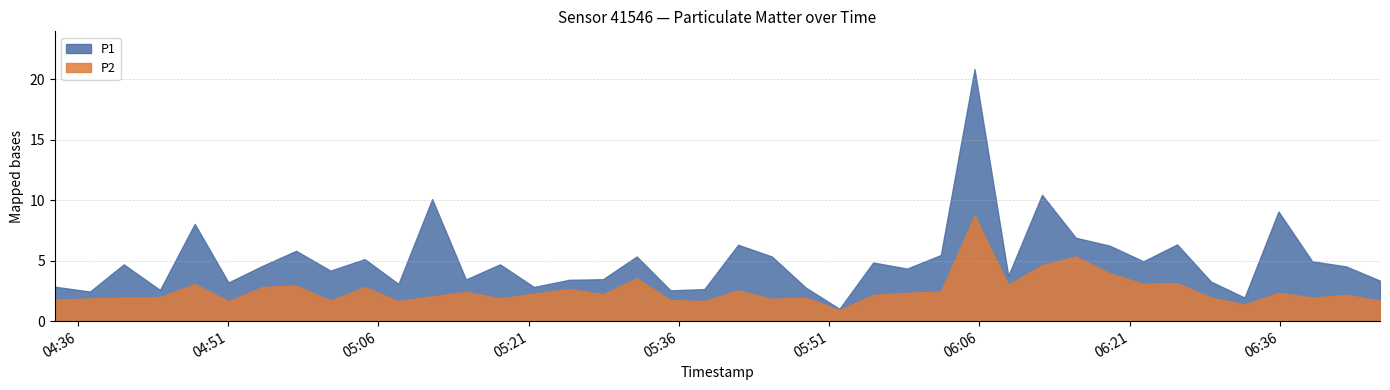

Which series changed the most between 2023-06-14T05:21:32 and 2023-06-14T06:29:06?

P1